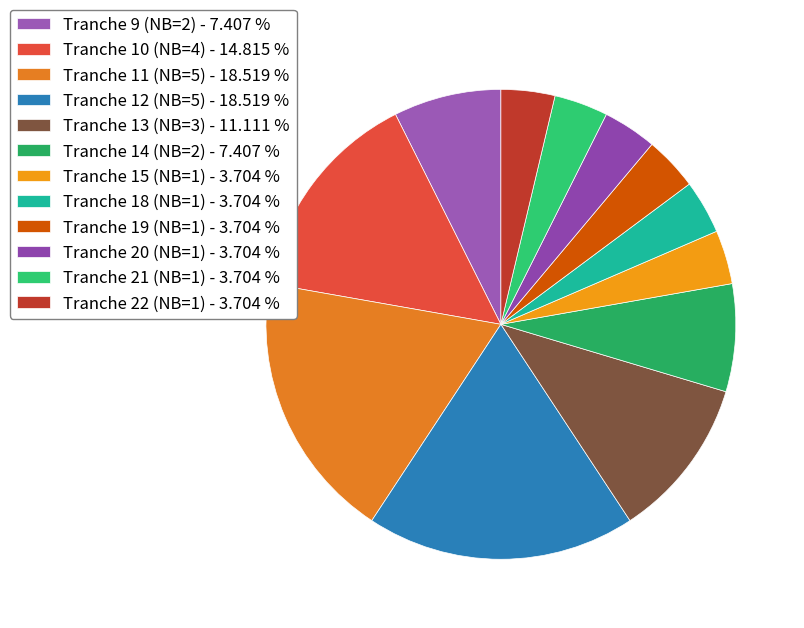

How many segments does this pie chart have?

12